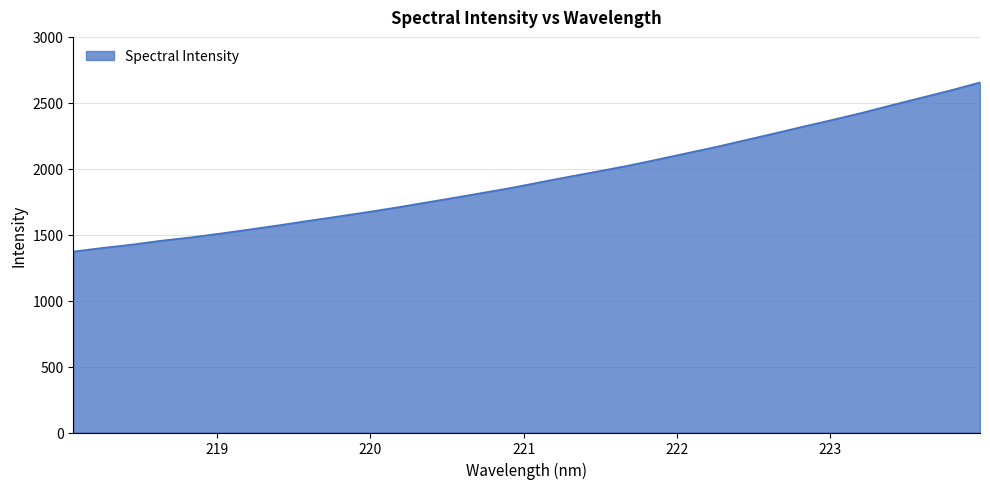

What is the greatest value displayed?

2654.6